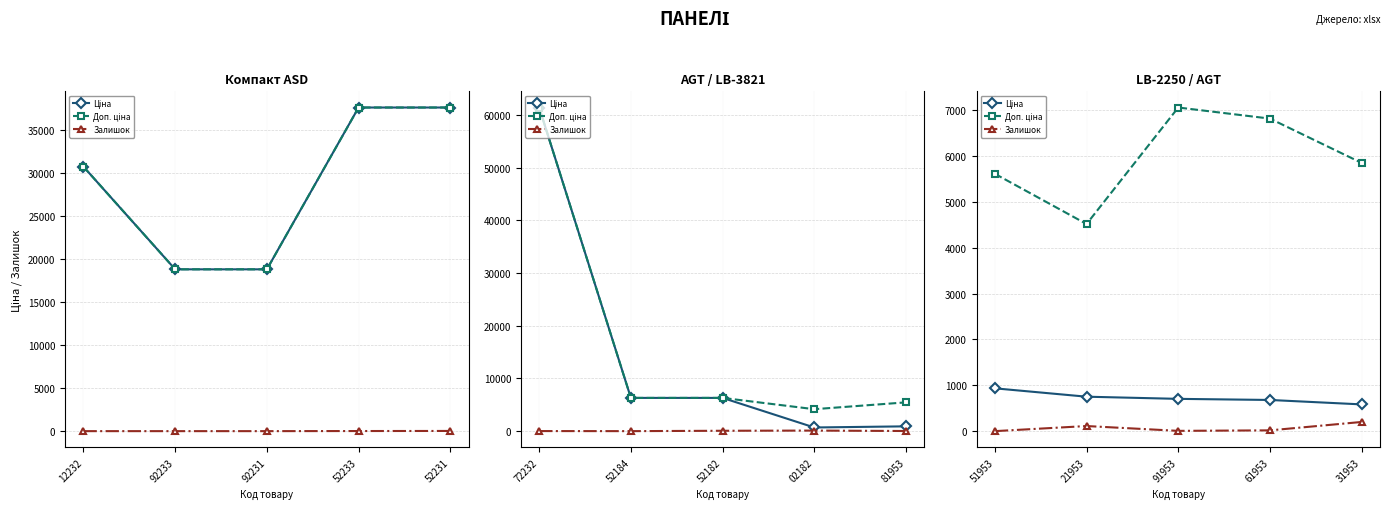

At 21953, list the series in order from smallest to largest.

Залишок, Ціна, Доп. ціна